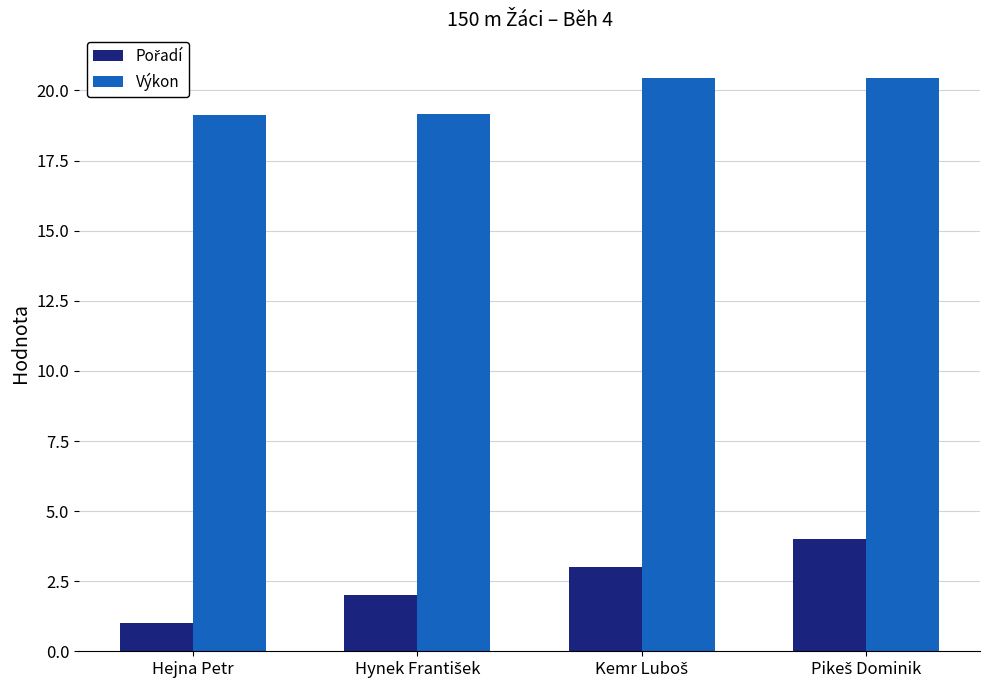

What is the difference between the second highest and minimum values in the Výkon series?

1.3